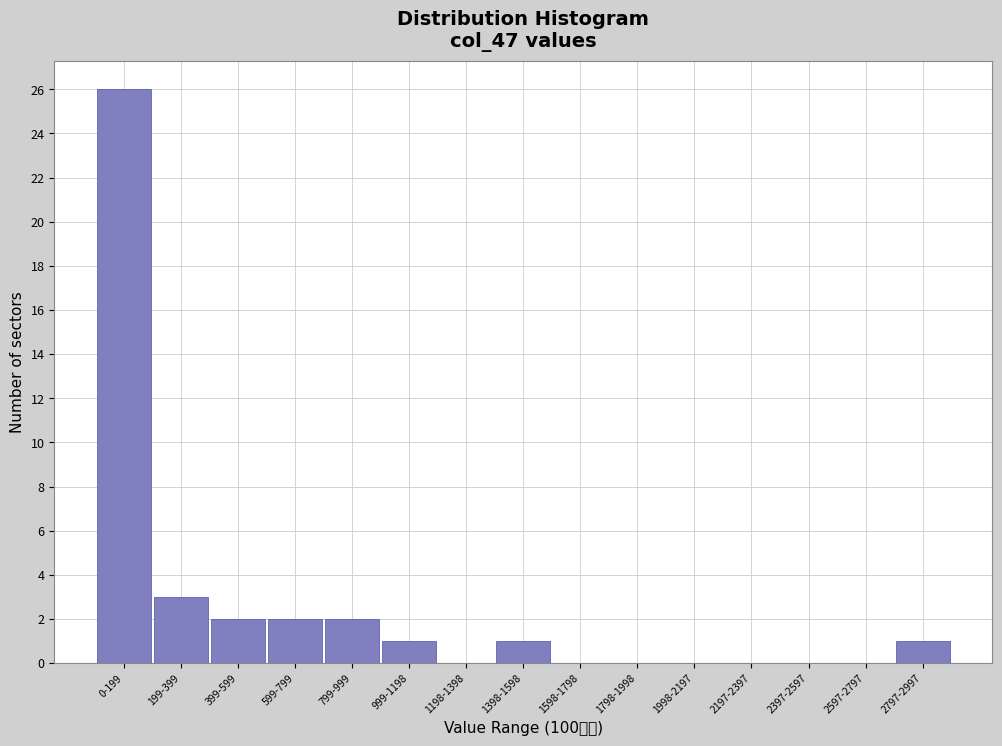

Reading left to right, what are all the values shown in this chart?

0-199=26	199-399=3	399-599=2	599-799=2	799-999=2	999-1198=1	1198-1398=0	1398-1598=1	1598-1798=0	1798-1998=0	1998-2197=0	2197-2397=0	2397-2597=0	2597-2797=0	2797-2997=1